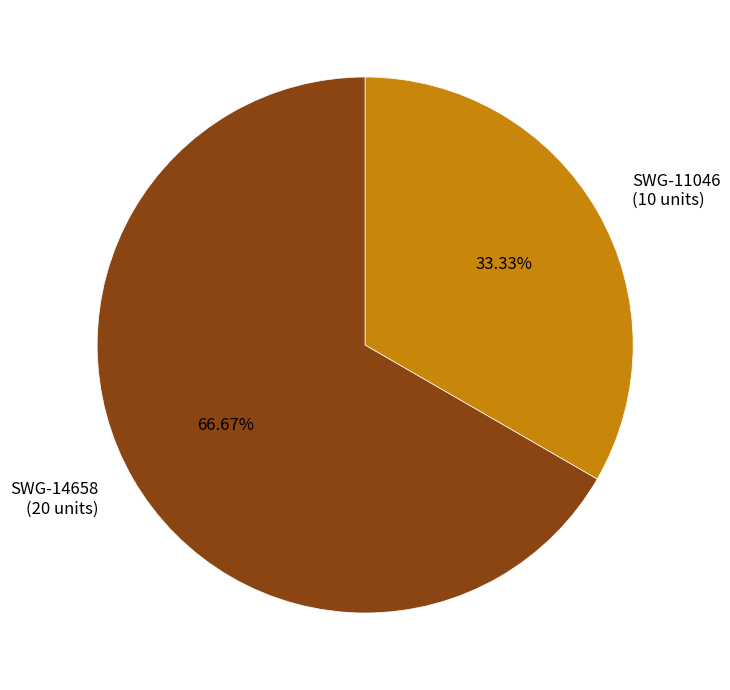

What is the total percentage of SWG-14658 and SWG-11046?

100.0%